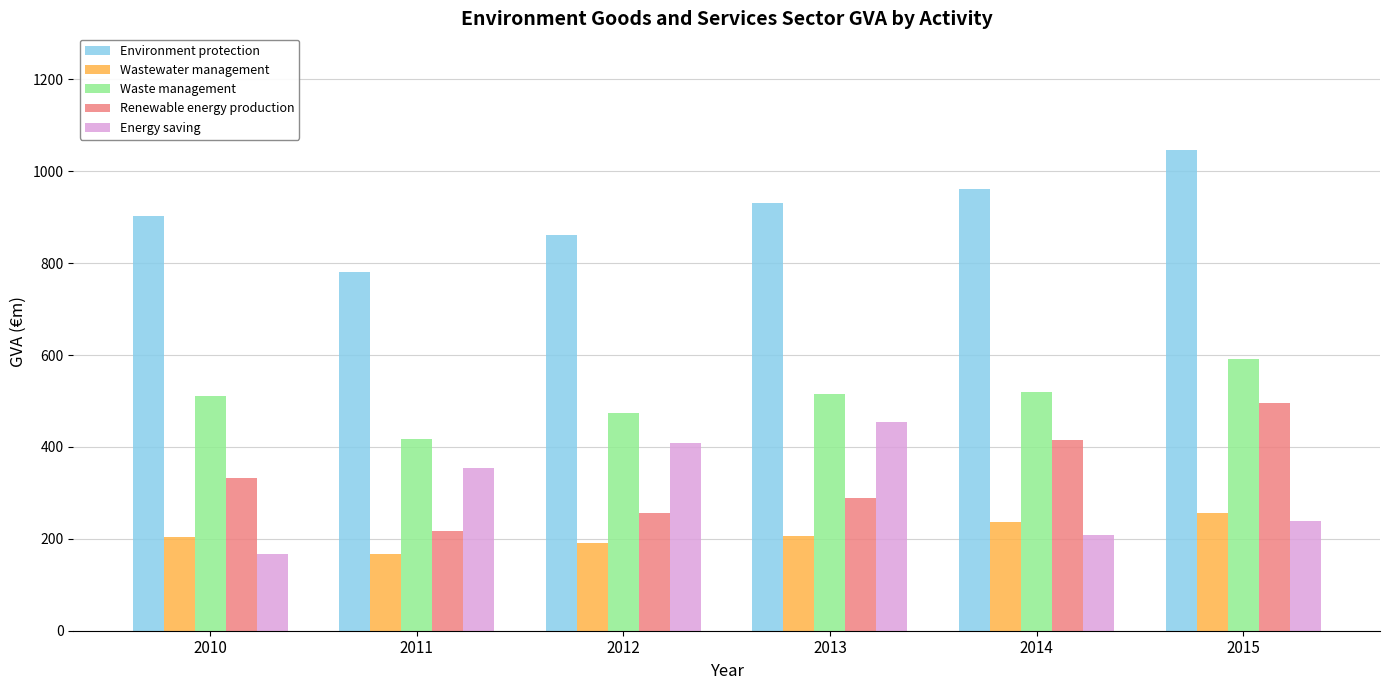

What value does the Renewable energy production series have at 2013?

287.8